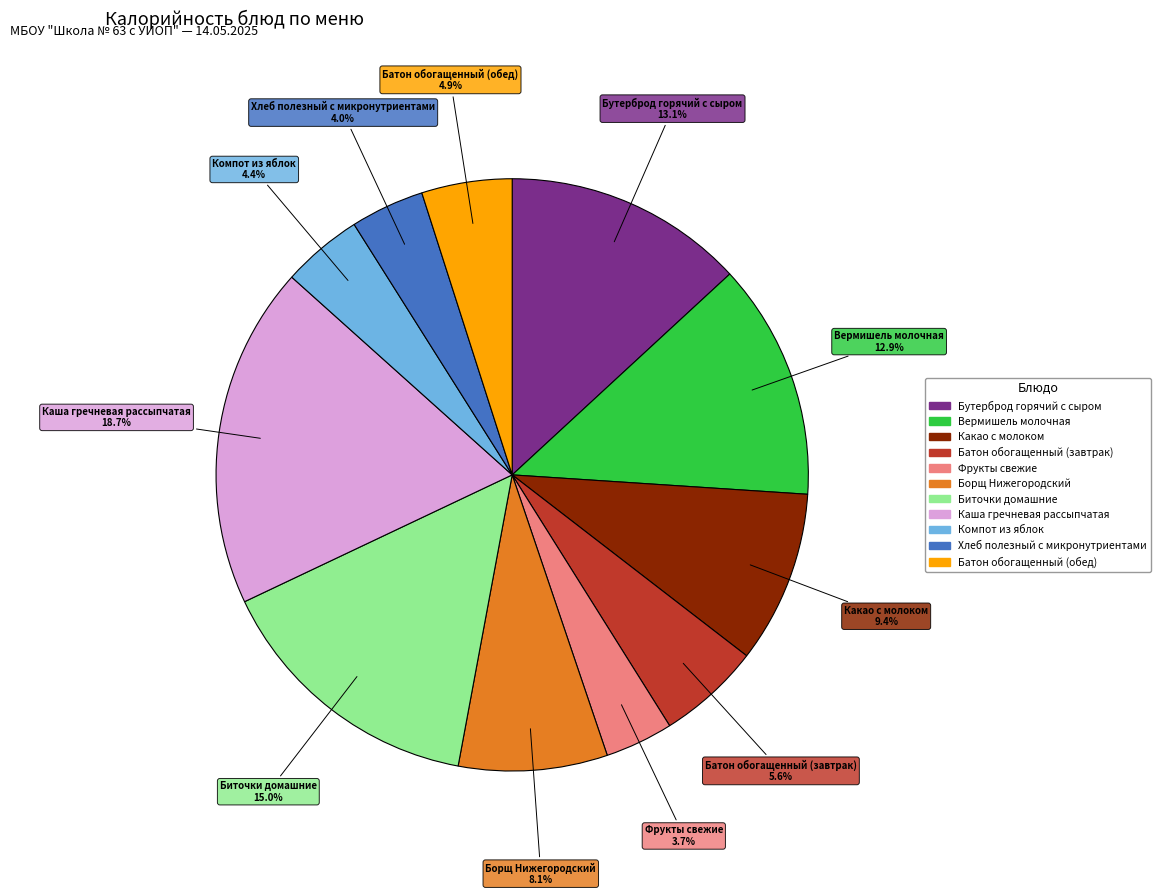

What is the ratio of the value at Фрукты свежие to the value at Батон обогащенный (обед)?

0.8